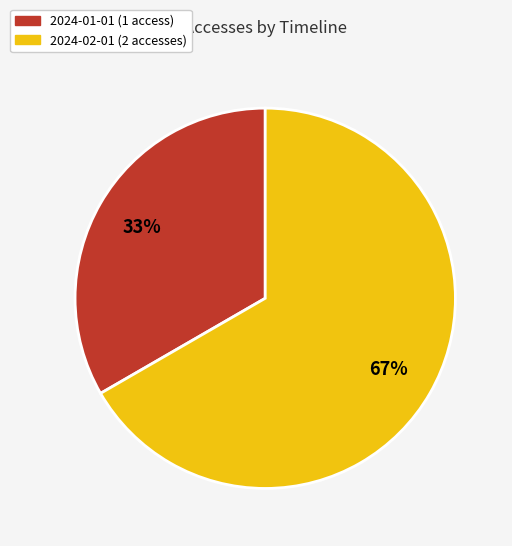

The 2024-01-01 slice represents 26% of the pie. True or false?

False